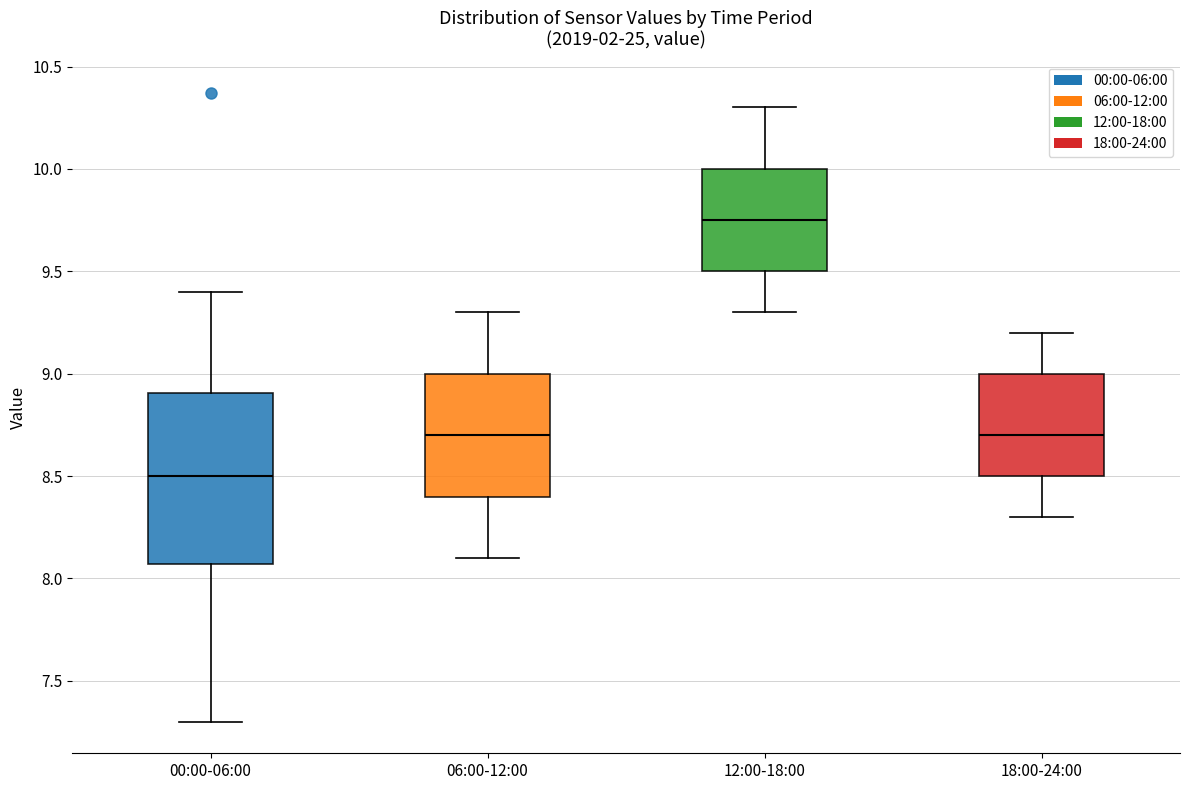

Reading left to right, transcribe this box plot: for each box, give where its median line is, the range the box spans, and where its two whiskers end, as read against the y-axis. The values are not printed on the chart, so give them approximately, as read against the axis.

00:00-06:00: median 8.50, box 8.05 to 8.90, whiskers 7.30 to 9.40
06:00-12:00: median 8.70, box 8.40 to 9.00, whiskers 8.10 to 9.30
12:00-18:00: median 9.75, box 9.50 to 10.00, whiskers 9.30 to 10.30
18:00-24:00: median 8.70, box 8.50 to 9.00, whiskers 8.30 to 9.20